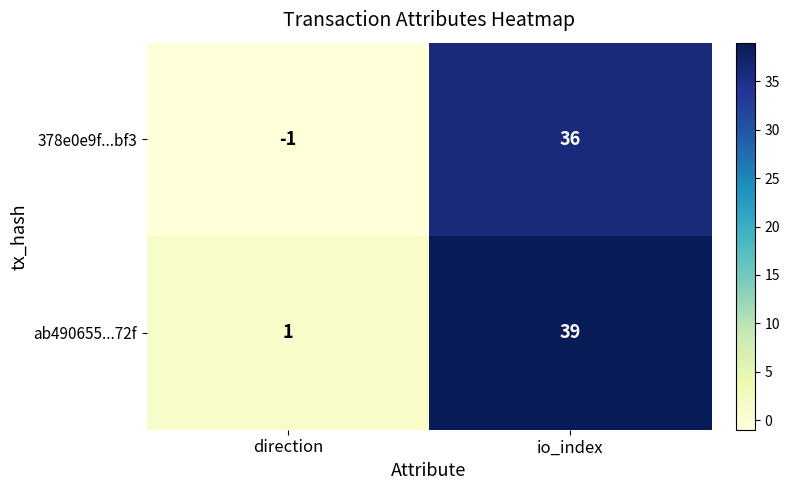

Count the number of categories in the chart.

2